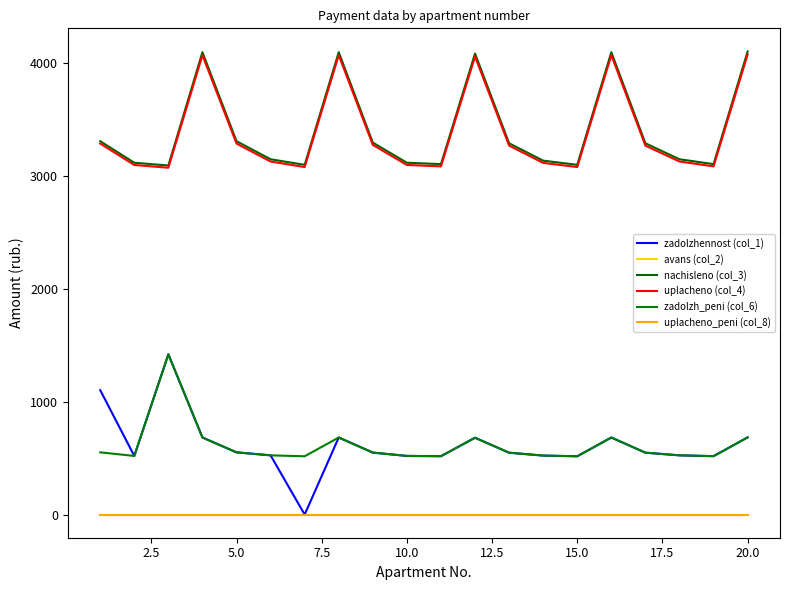

Does the chart have visible grid lines?

No